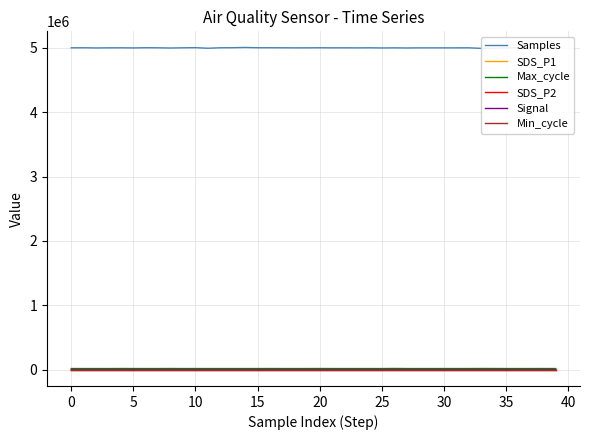

What is the average value of the Signal series?

-62.5